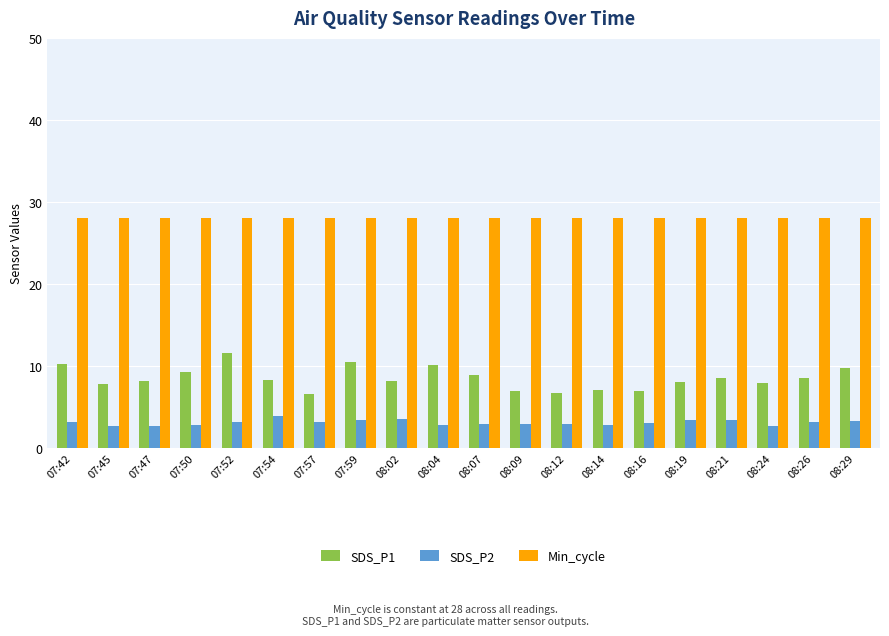

Is it true that Min_cycle equals 47.4 at 07:59?

False